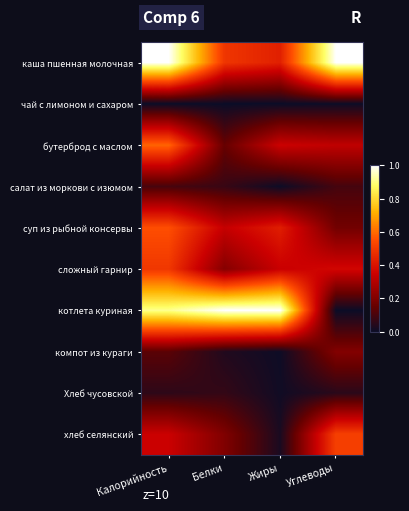

Which has a higher value, Белки or Углеводы?

Углеводы